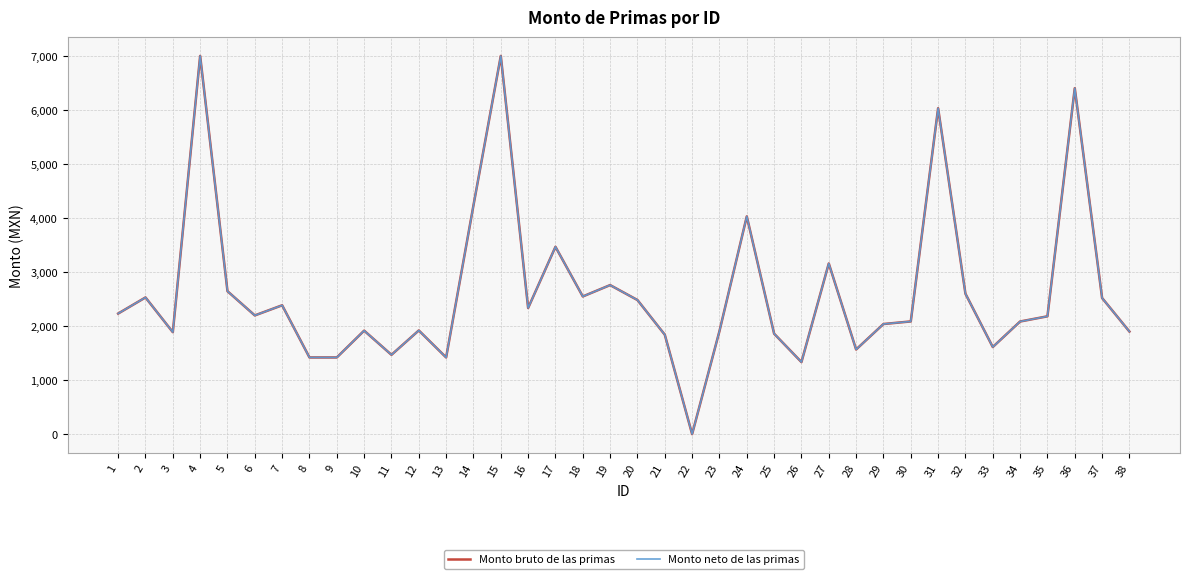

Is this an area chart (filled region under the line)?

No